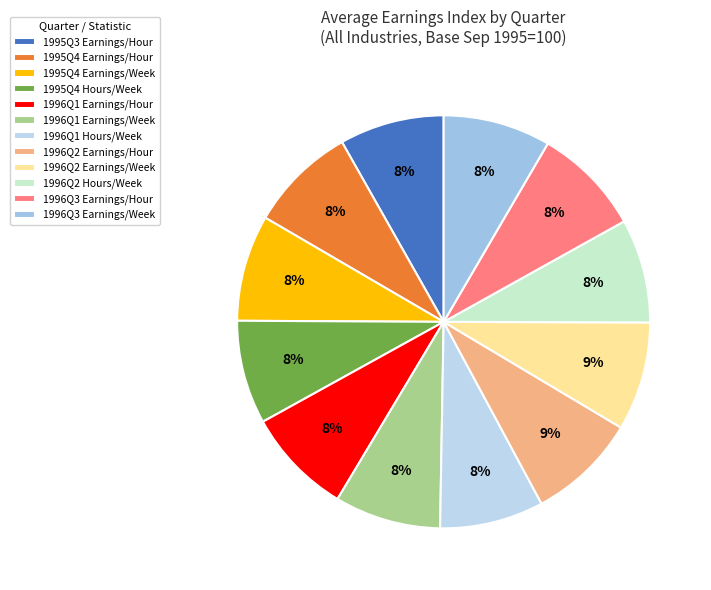

Does 1996Q2 Earnings/Week represent more than half of the total?

No